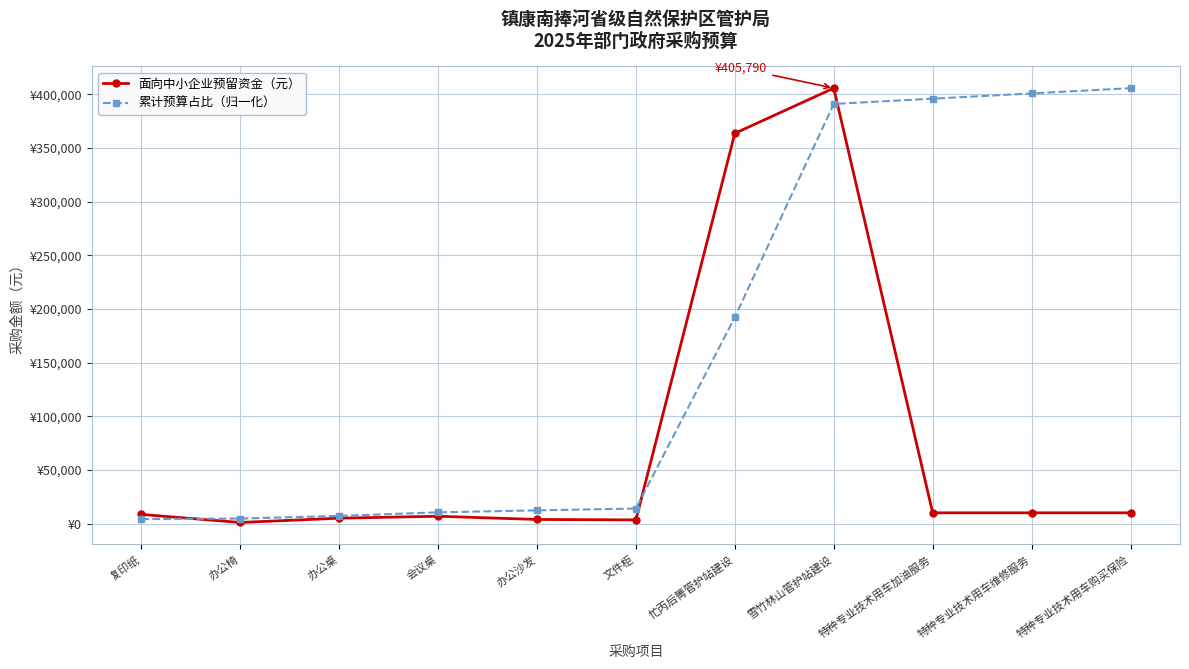

At which category is the sum across all series the highest?

雪竹林山管护站建设